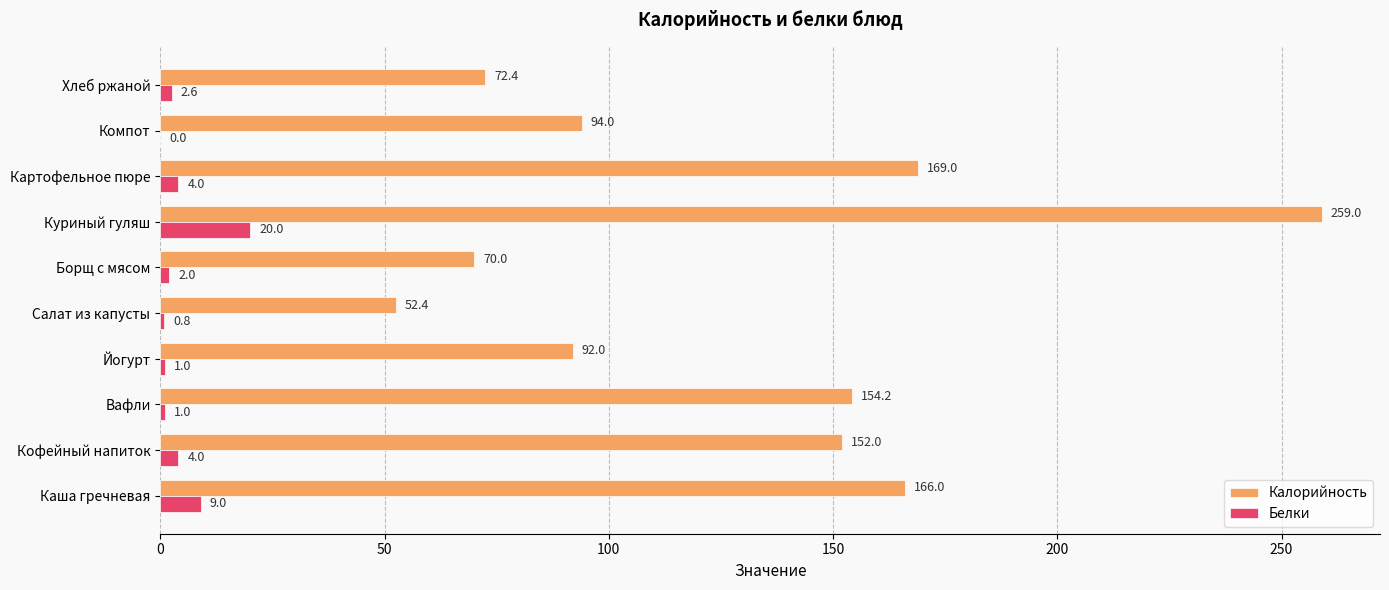

The value of Белки at Куриный гуляш is 20.0. True or false?

True